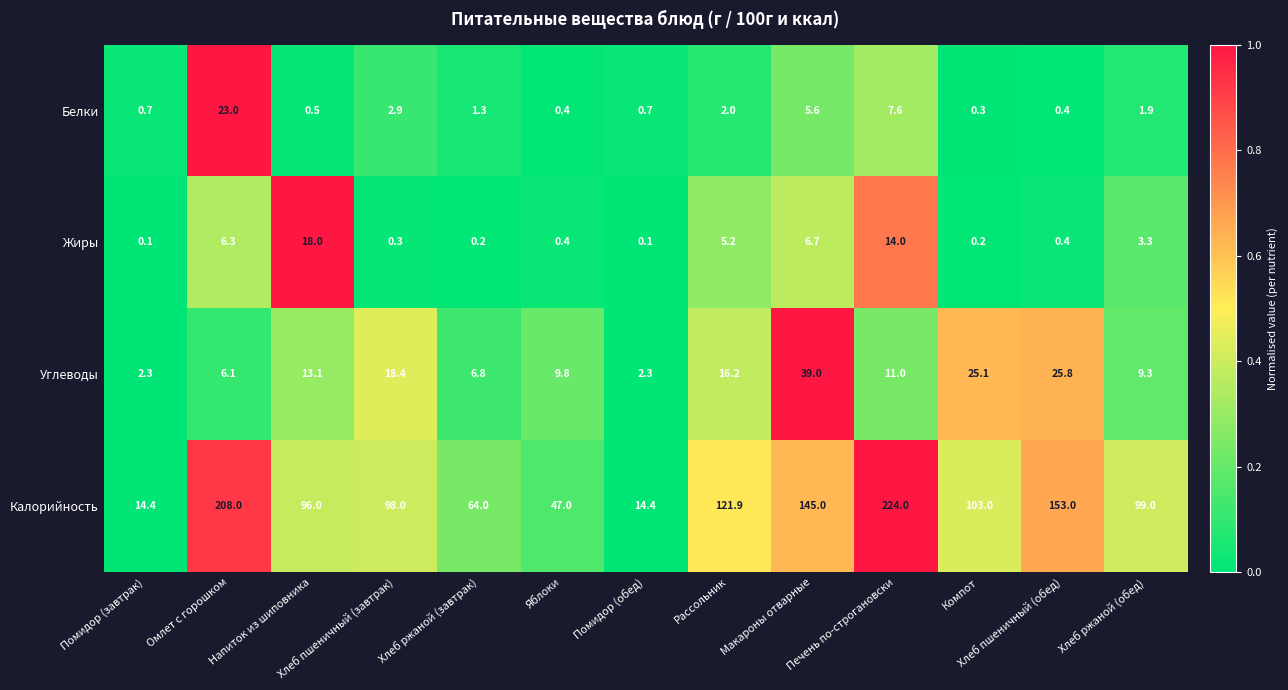

Which series has the widest spread of values?

Калорийность